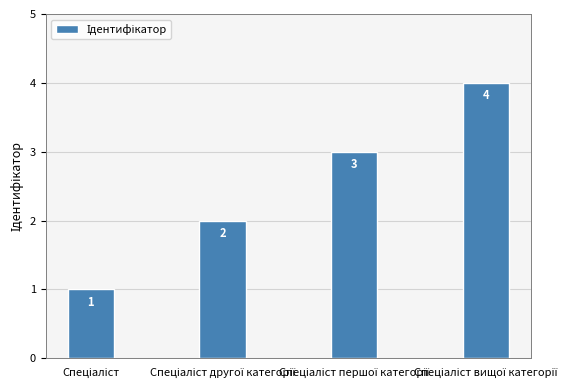

What is the greatest value displayed?

4